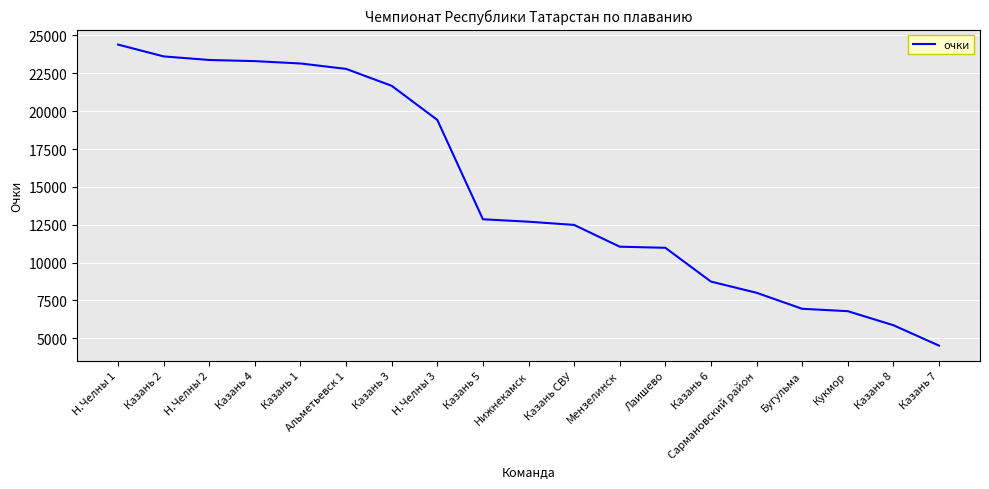

At which label is the value closest to 14458?

Казань 5